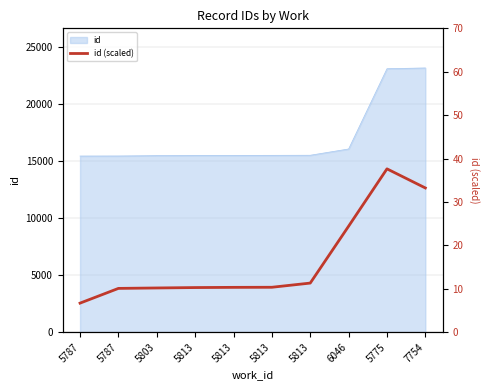

At which category does the data reach its first local peak?

5775